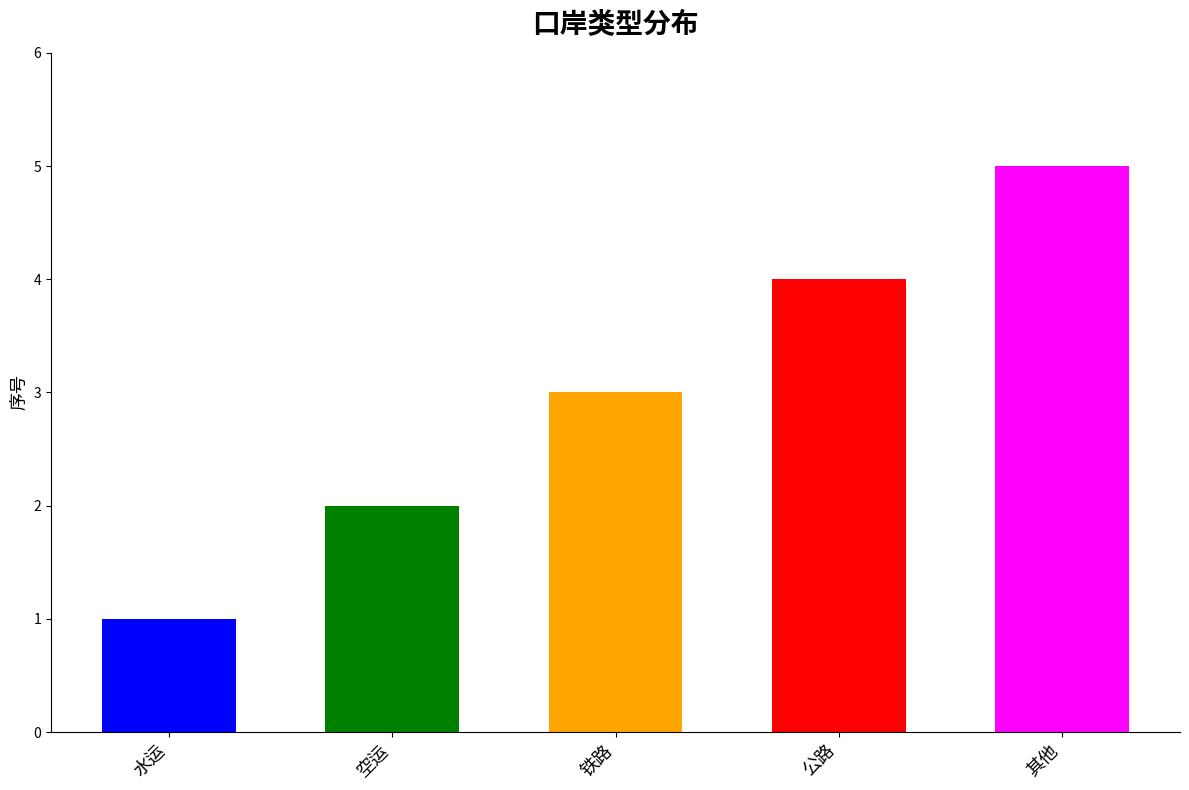

What is the average value?

3